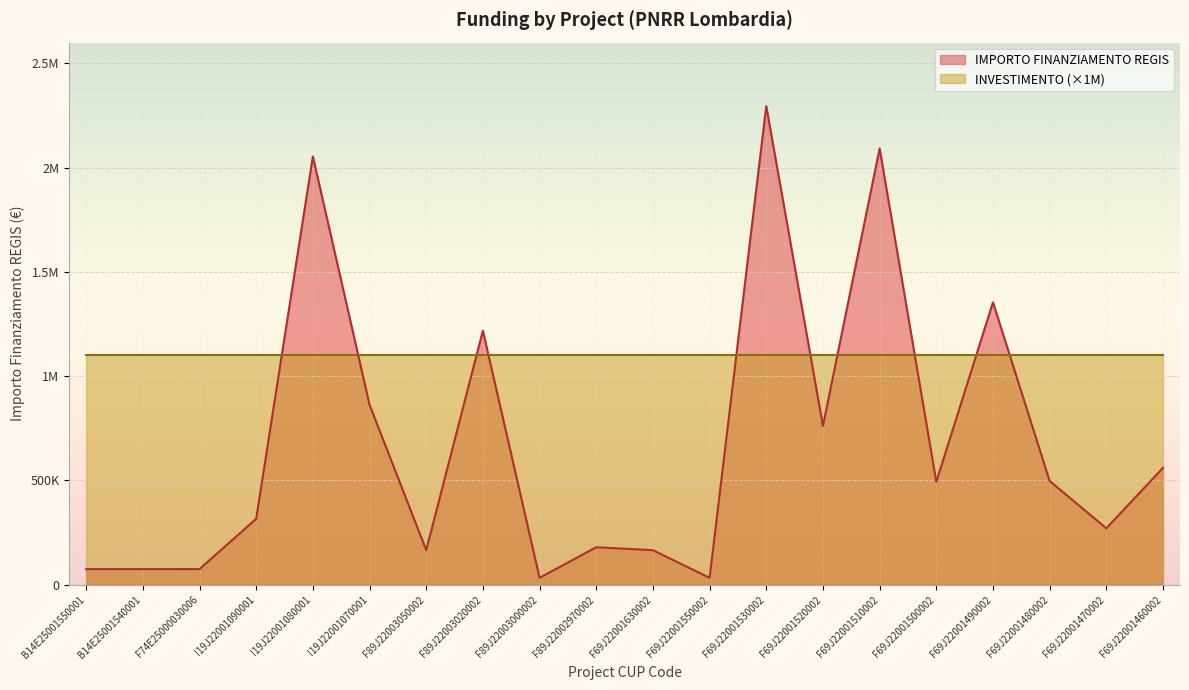

Reading left to right, extract all data points from this chart.

74847.3	74847.3	75000.0	316152.0	2053998.0	862835.8	165553.7	1218141.0	32928.8	179585.6	165553.7	32928.8	2295164.0	761365.0	2092533.7	493612.2	1354560.0	497328.3	270520.0	560429.4